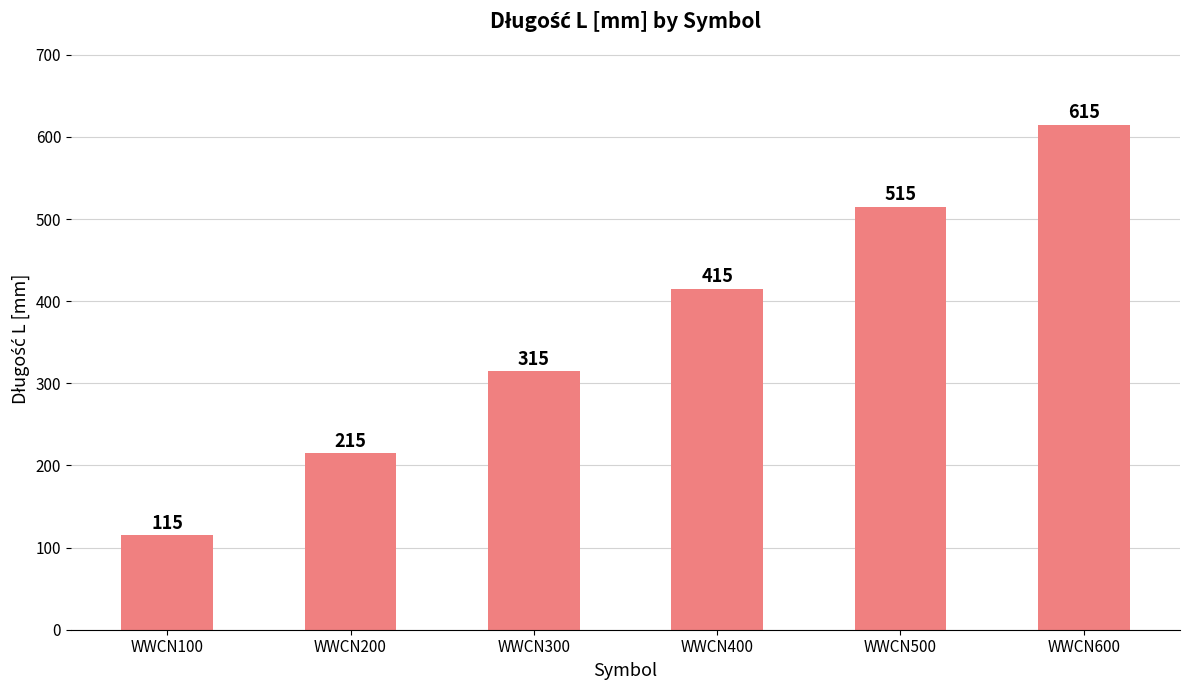

Does the chart contain any negative values?

No